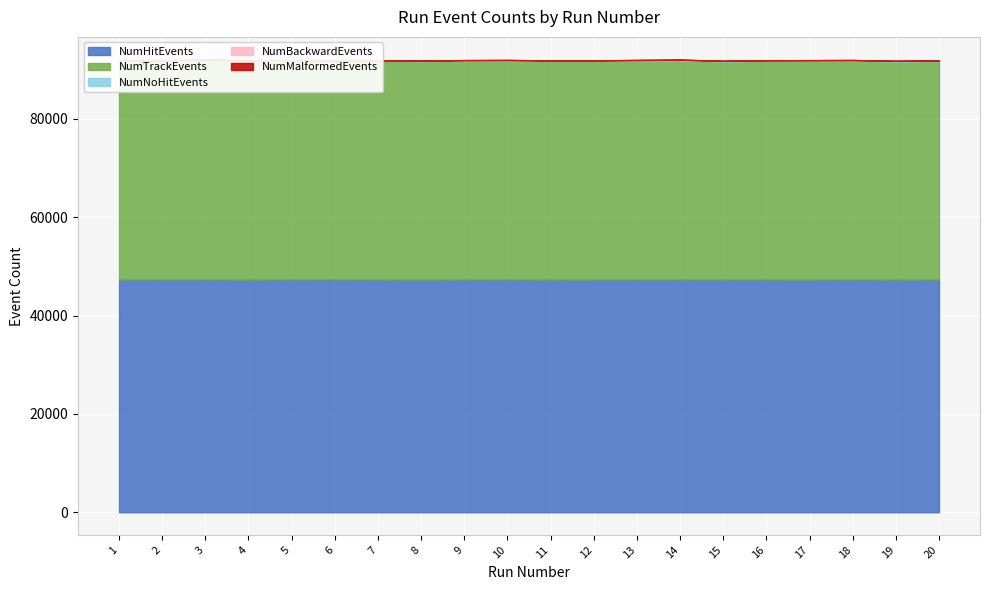

The NumMalformedEvents series shows 0 at 15. True or false?

True